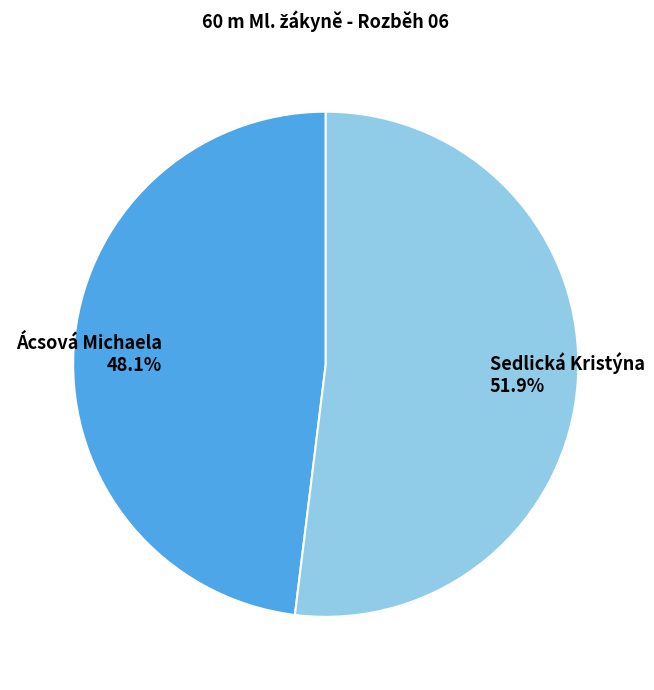

To the nearest percent, what is the difference between the Sedlická Kristýna and Ácsová Michaela slice percentages?

4%